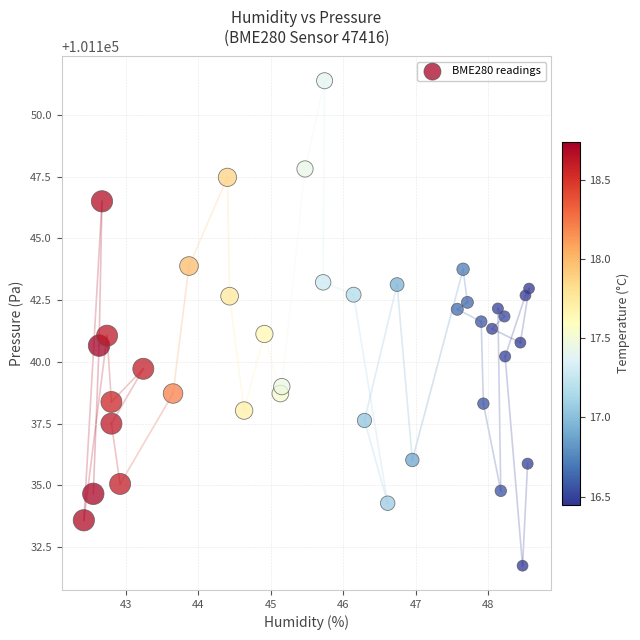

What is the range of Y values (max minus min)?

19.6